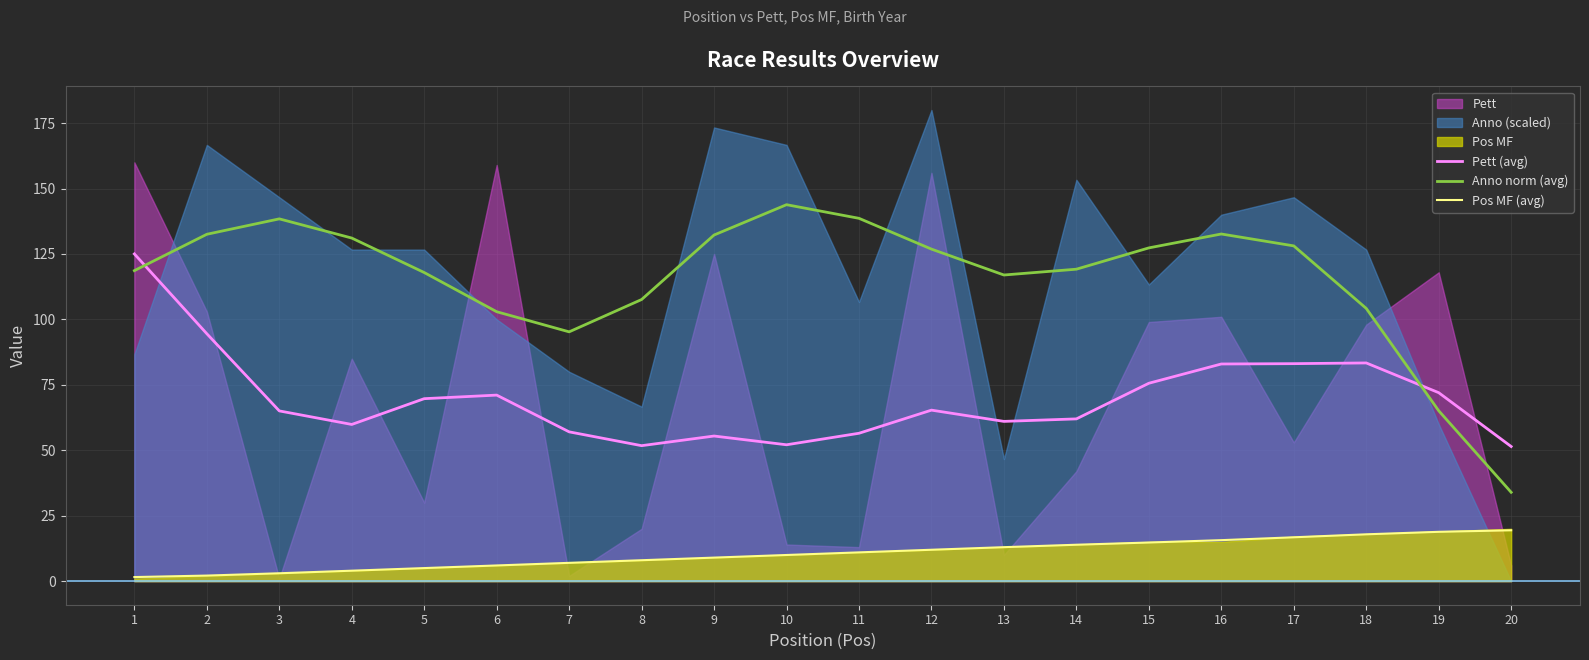

What is the highest value of the Pett (avg) series?

125.0